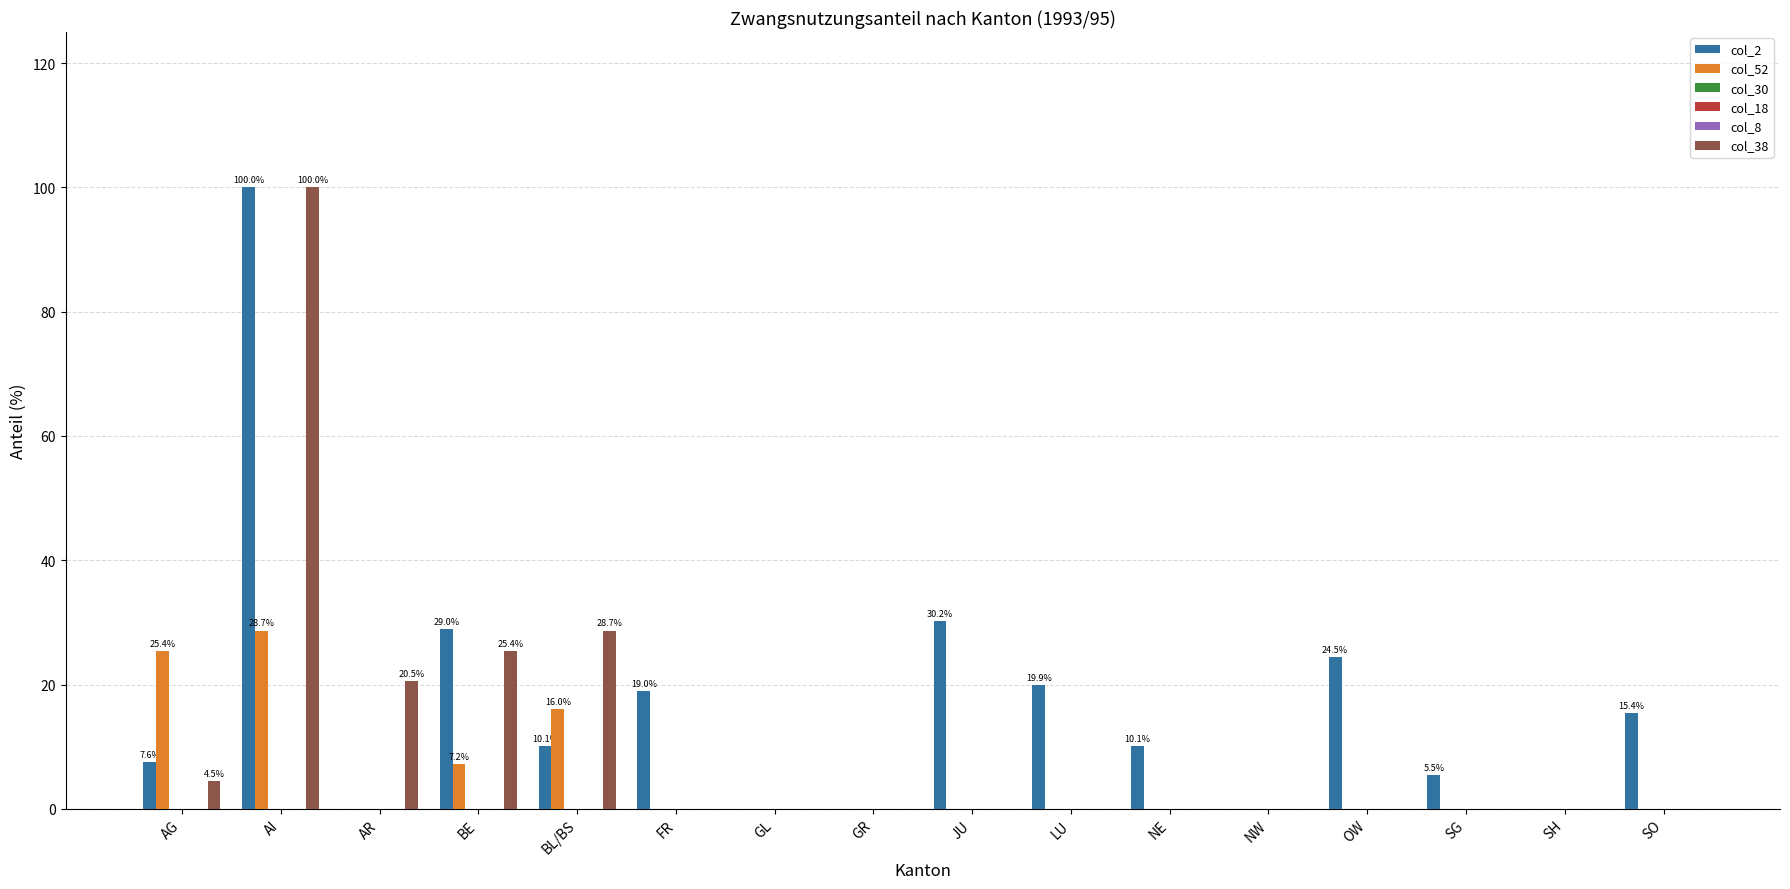

How many groups of bars are there?

16